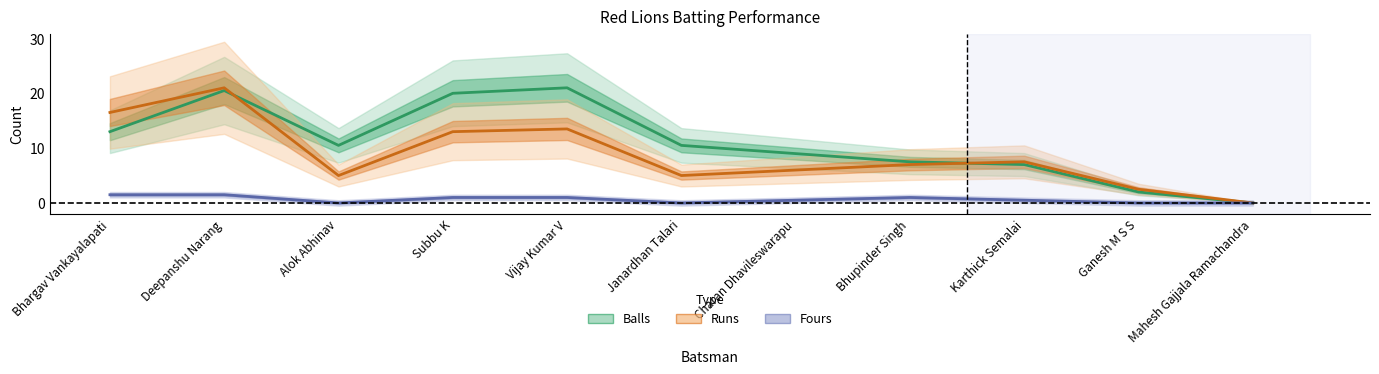

What is the difference between the second highest and second lowest values in the Fours series?

2